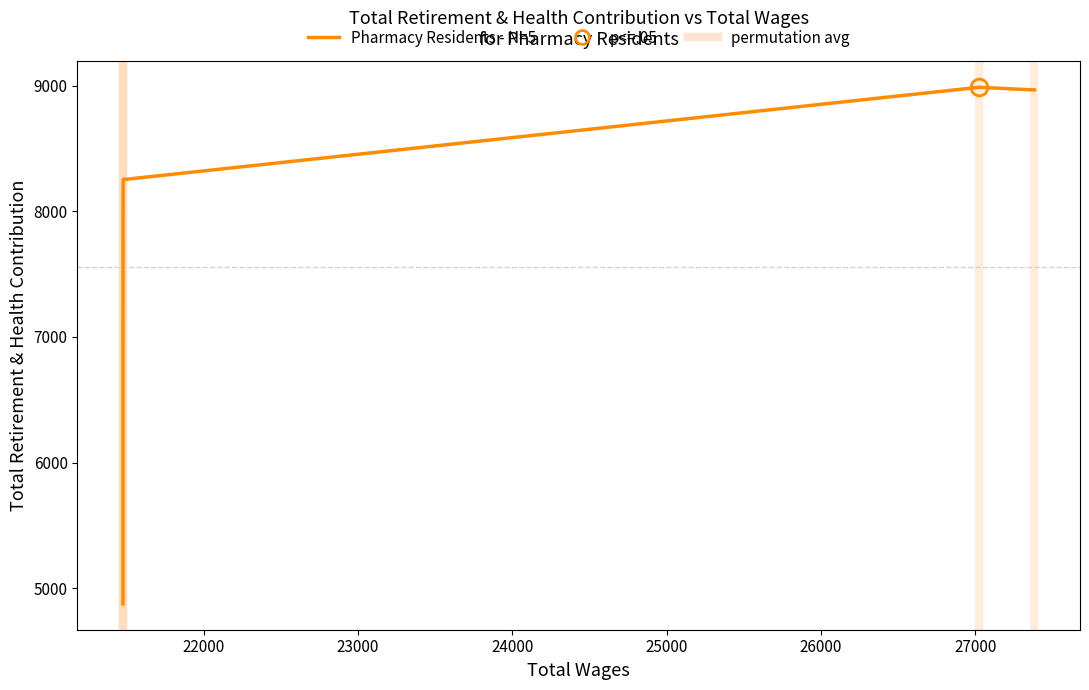

True or false: the data shows 2984 at 23000.

False